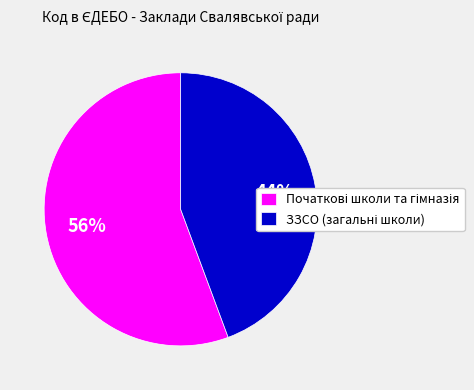

Is there any slice that represents more than half of the pie?

Yes